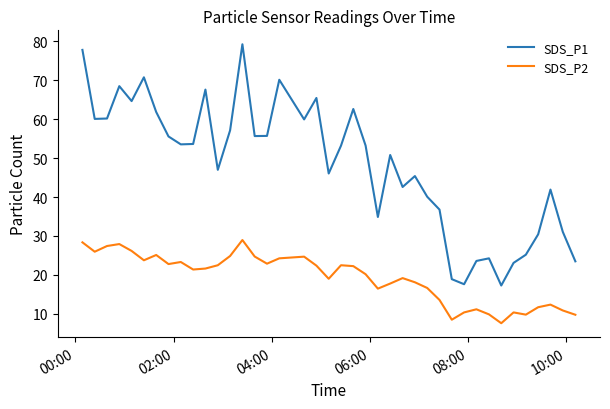

True or false: SDS_P1 and SDS_P2 cross at least once.

False